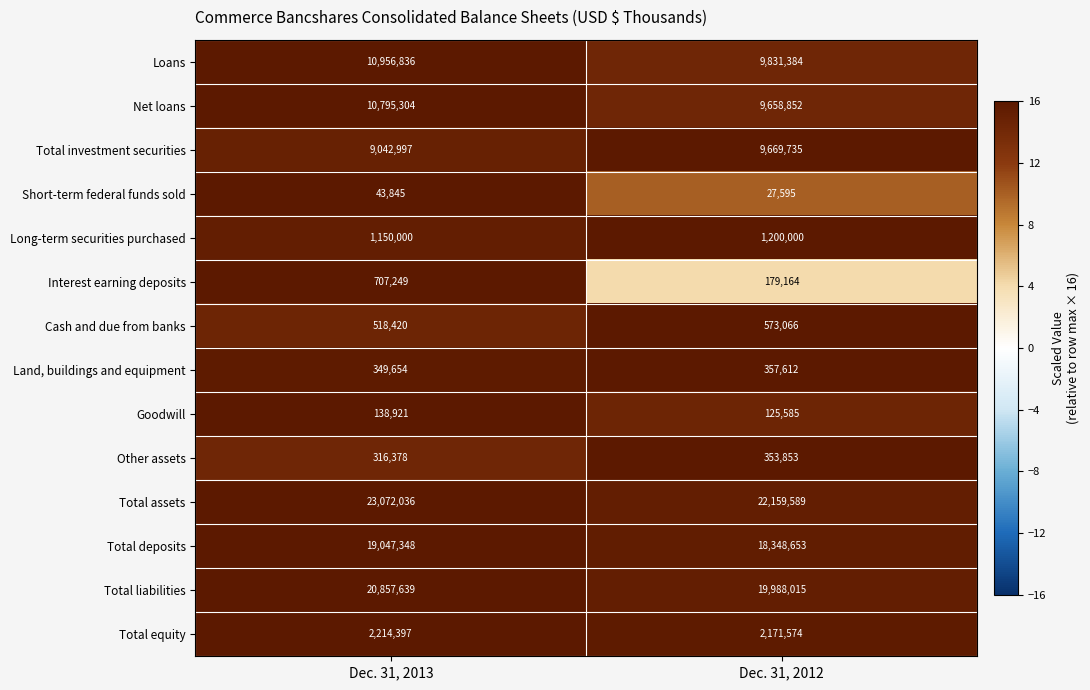

Rank the series at Dec. 31, 2013 from highest to lowest value.

Total assets, Total liabilities, Total deposits, Loans, Net loans, Total investment securities, Total equity, Long-term securities purchased, Interest earning deposits, Cash and due from banks, Land, buildings and equipment, Other assets, Goodwill, Short-term federal funds sold